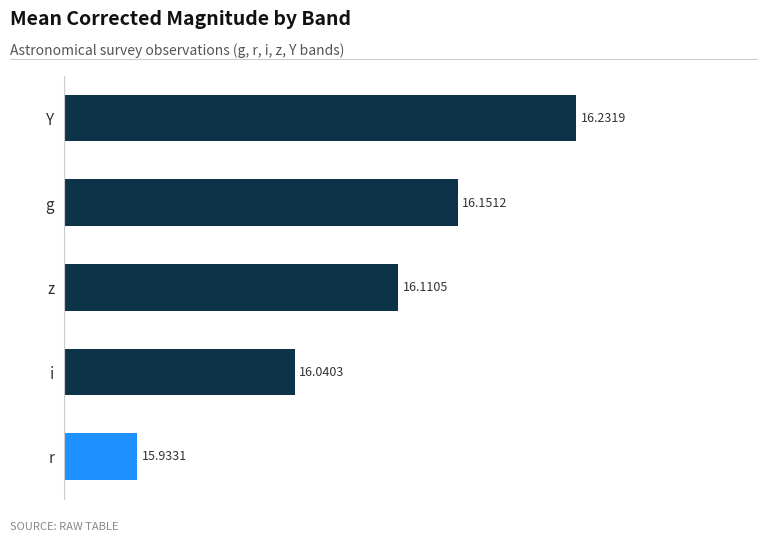

At which label is the value closest to 16?

i